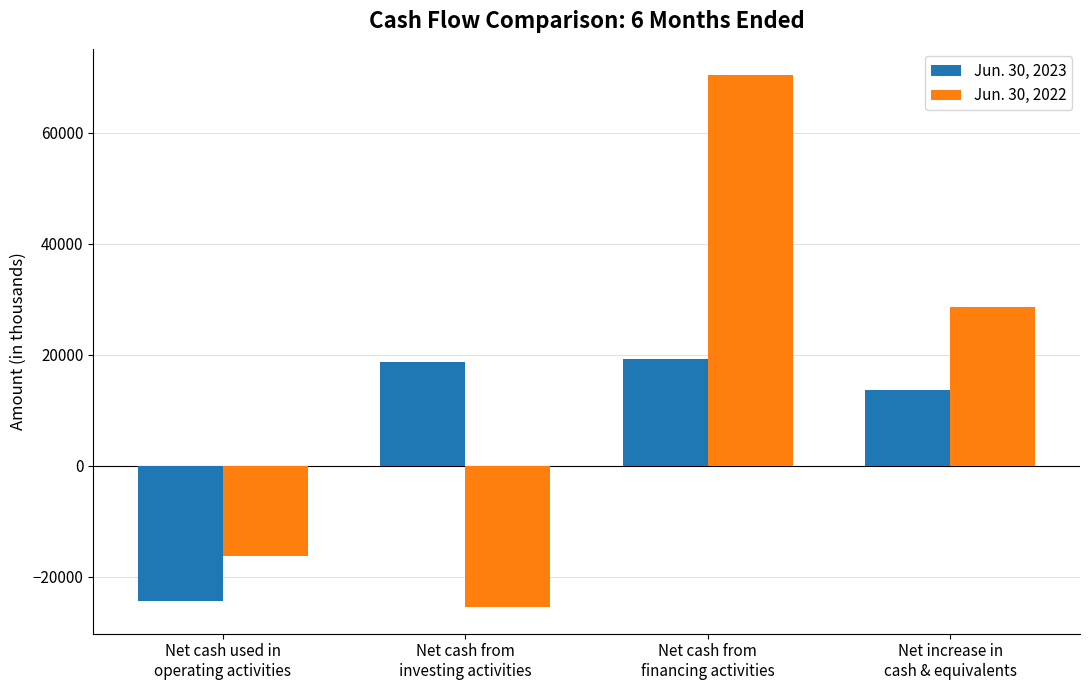

Reading left to right, transcribe all the data shown in this chart.

Jun. 30, 2023: -24420	18764	19249	13593
Jun. 30, 2022: -16337	-25509	70365	28519